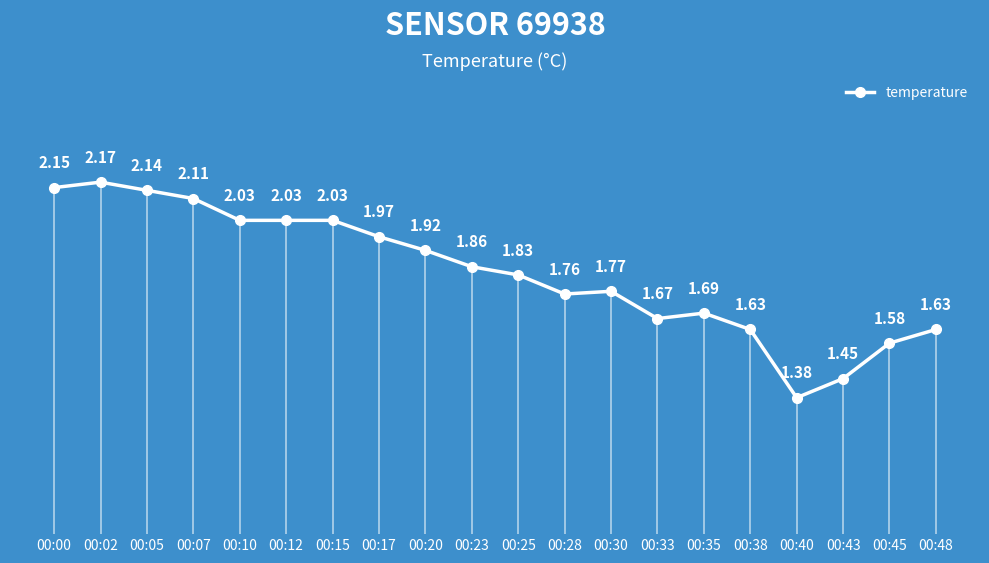

True or false: there are more than 0 points higher than both neighbors.

True